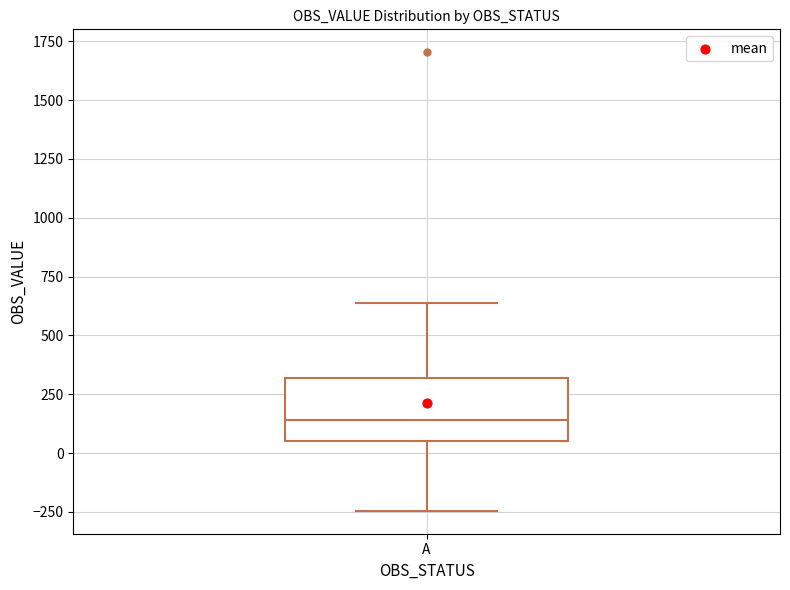

Transcribe this box plot: give where the median line is, the range the box spans, and where the two whiskers end, as read against the y-axis. The values are not printed on the chart, so give them approximately, as read against the axis.

median 150, box 50 to 300, whiskers -250 to 650